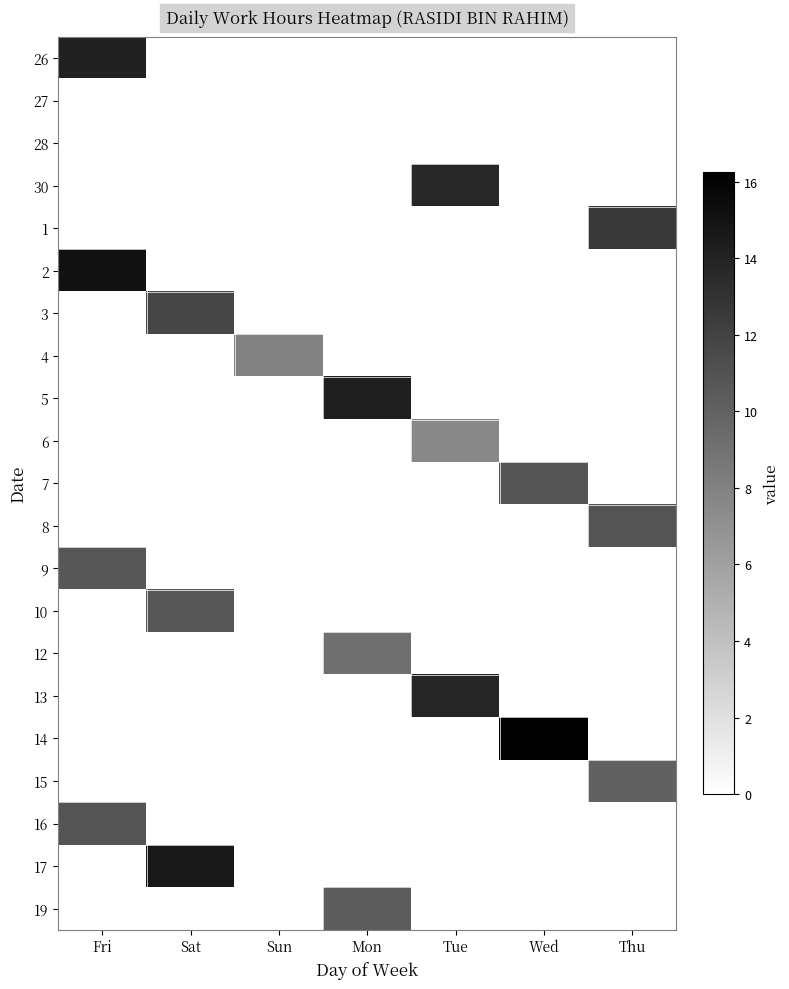

Reading left to right, what are all the values shown in this chart?

26: Fri=14.1	Sat=0.0	Sun=0.0	Mon=0.0	Tue=0.0	Wed=0.0	Thu=0.0
27: Fri=0.0	Sat=0.0	Sun=0.0	Mon=0.0	Tue=0.0	Wed=0.0	Thu=0.0
28: Fri=0.0	Sat=0.0	Sun=0.0	Mon=0.0	Tue=0.0	Wed=0.0	Thu=0.0
30: Fri=0.0	Sat=0.0	Sun=0.0	Mon=0.0	Tue=13.7	Wed=0.0	Thu=0.0
1: Fri=0.0	Sat=0.0	Sun=0.0	Mon=0.0	Tue=0.0	Wed=0.0	Thu=12.6
2: Fri=15.1	Sat=0.0	Sun=0.0	Mon=0.0	Tue=0.0	Wed=0.0	Thu=0.0
3: Fri=0.0	Sat=11.8	Sun=0.0	Mon=0.0	Tue=0.0	Wed=0.0	Thu=0.0
4: Fri=0.0	Sat=0.0	Sun=8.0	Mon=0.0	Tue=0.0	Wed=0.0	Thu=0.0
5: Fri=0.0	Sat=0.0	Sun=0.0	Mon=14.3	Tue=0.0	Wed=0.0	Thu=0.0
6: Fri=0.0	Sat=0.0	Sun=0.0	Mon=0.0	Tue=7.6	Wed=0.0	Thu=0.0
7: Fri=0.0	Sat=0.0	Sun=0.0	Mon=0.0	Tue=0.0	Wed=10.8	Thu=0.0
8: Fri=0.0	Sat=0.0	Sun=0.0	Mon=0.0	Tue=0.0	Wed=0.0	Thu=10.8
9: Fri=10.7	Sat=0.0	Sun=0.0	Mon=0.0	Tue=0.0	Wed=0.0	Thu=0.0
10: Fri=0.0	Sat=10.7	Sun=0.0	Mon=0.0	Tue=0.0	Wed=0.0	Thu=0.0
12: Fri=0.0	Sat=0.0	Sun=0.0	Mon=9.2	Tue=0.0	Wed=0.0	Thu=0.0
13: Fri=0.0	Sat=0.0	Sun=0.0	Mon=0.0	Tue=13.8	Wed=0.0	Thu=0.0
14: Fri=0.0	Sat=0.0	Sun=0.0	Mon=0.0	Tue=0.0	Wed=16.2	Thu=0.0
15: Fri=0.0	Sat=0.0	Sun=0.0	Mon=0.0	Tue=0.0	Wed=0.0	Thu=10.0
16: Fri=10.9	Sat=0.0	Sun=0.0	Mon=0.0	Tue=0.0	Wed=0.0	Thu=0.0
17: Fri=0.0	Sat=14.6	Sun=0.0	Mon=0.0	Tue=0.0	Wed=0.0	Thu=0.0
19: Fri=0.0	Sat=0.0	Sun=0.0	Mon=10.4	Tue=0.0	Wed=0.0	Thu=0.0